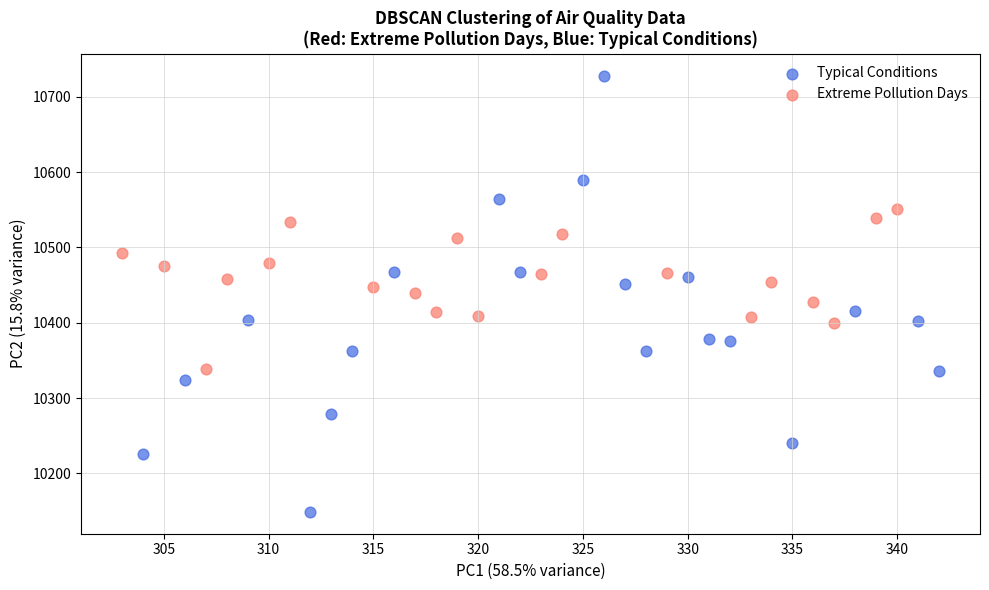

Which series reaches the maximum Y coordinate?

Typical Conditions